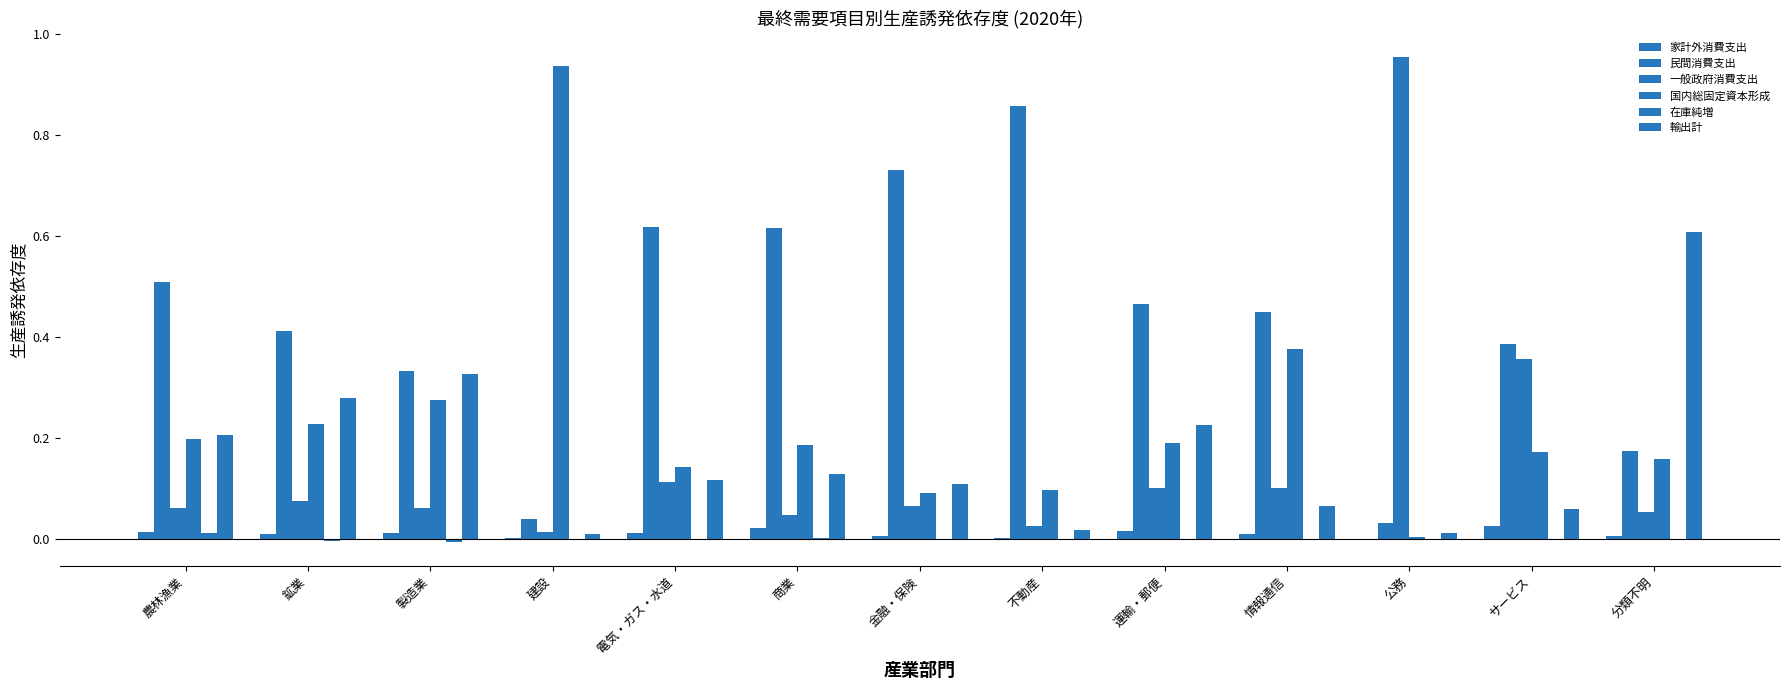

What is the label of the 1st bar from the left?

農林漁業